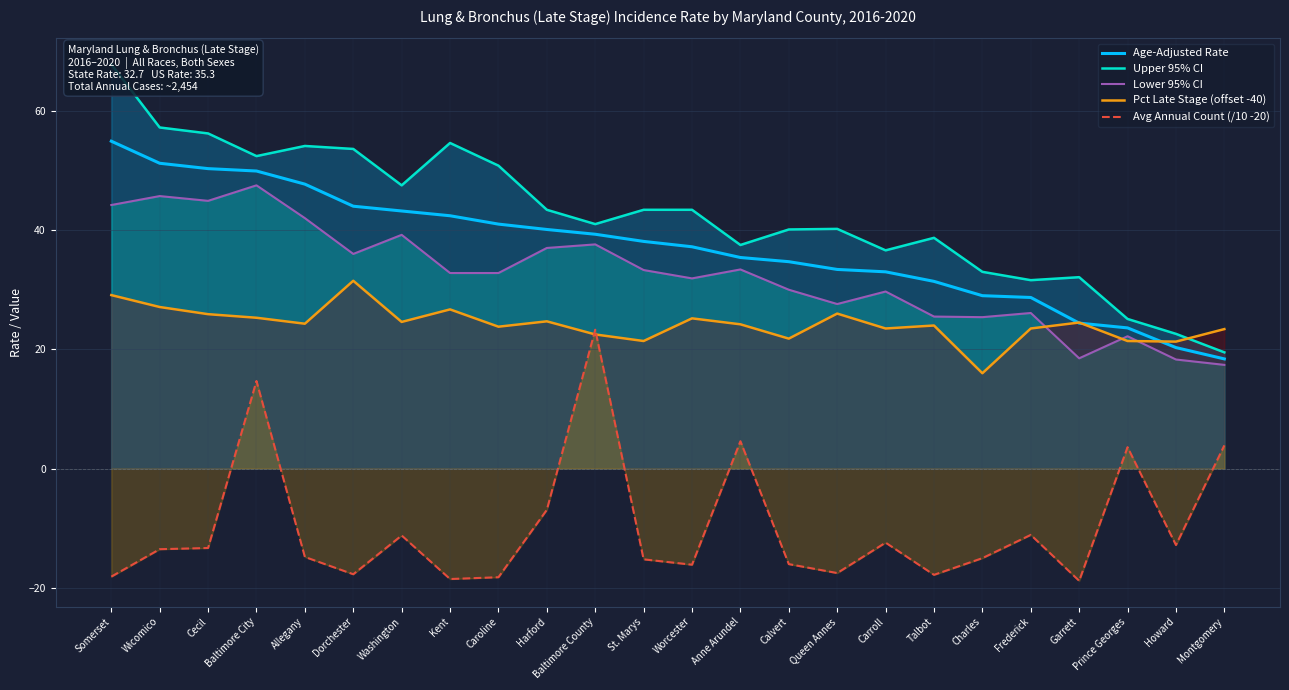

Read the Upper 95% CI value at Garrett.

32.1